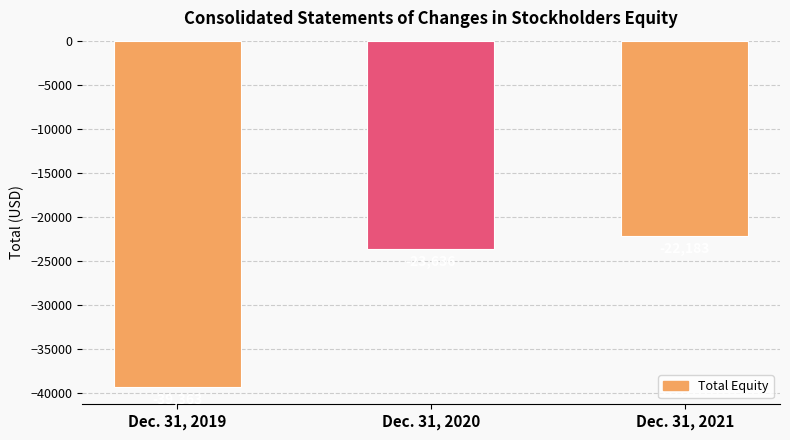

Count the number of values greater than -23636.

1